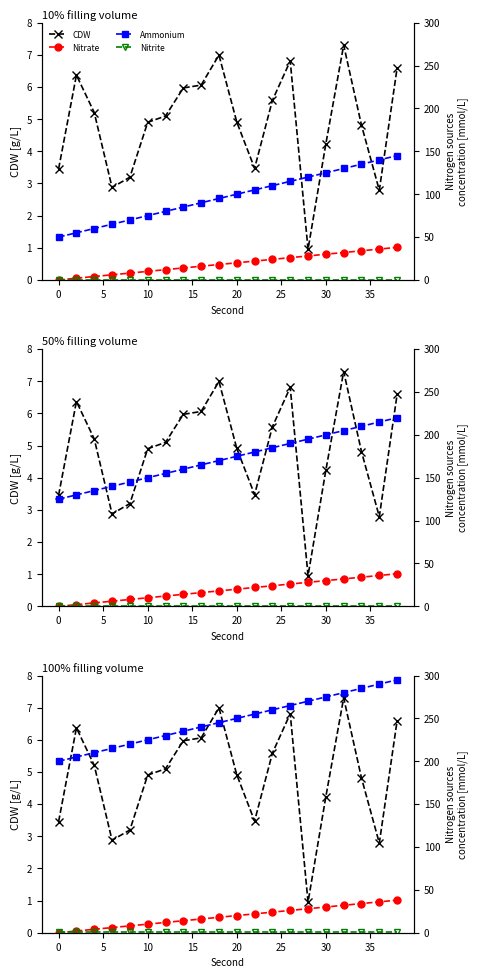

Which series changed the most between 0 and 30?

Ammonium